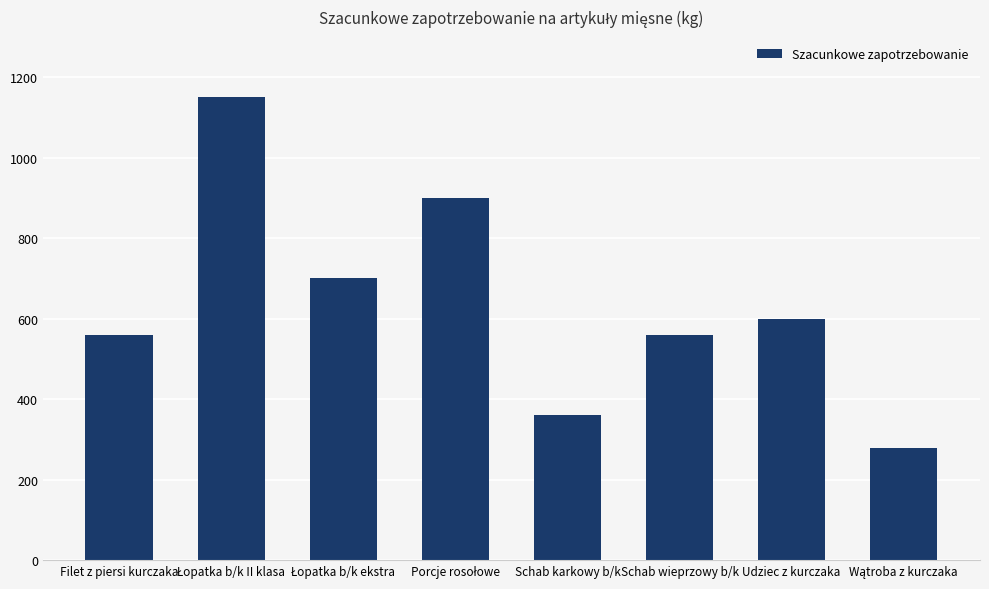

What is the label of the 4th bar from the right?

Schab karkowy b/k